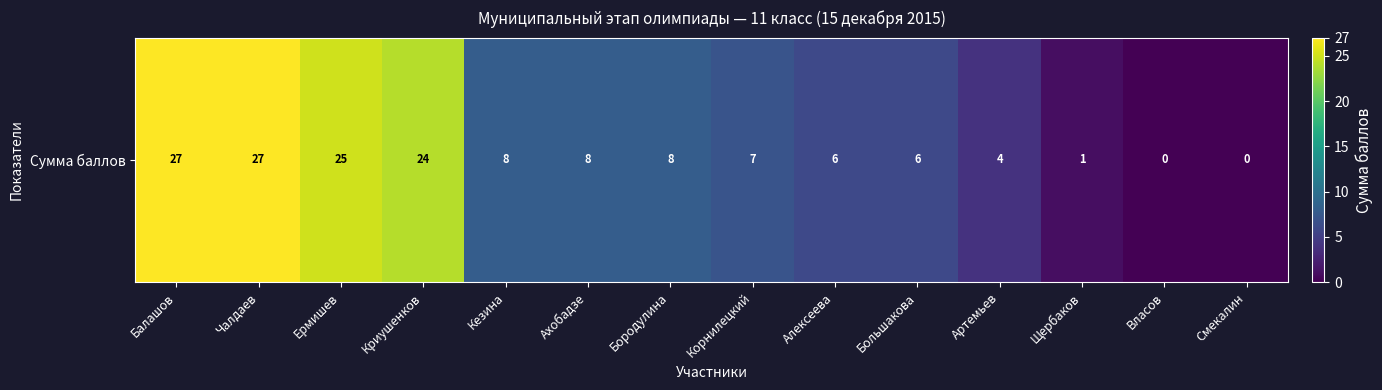

Approximately how many times larger is the value at Кезина compared to Большакова?

1.3